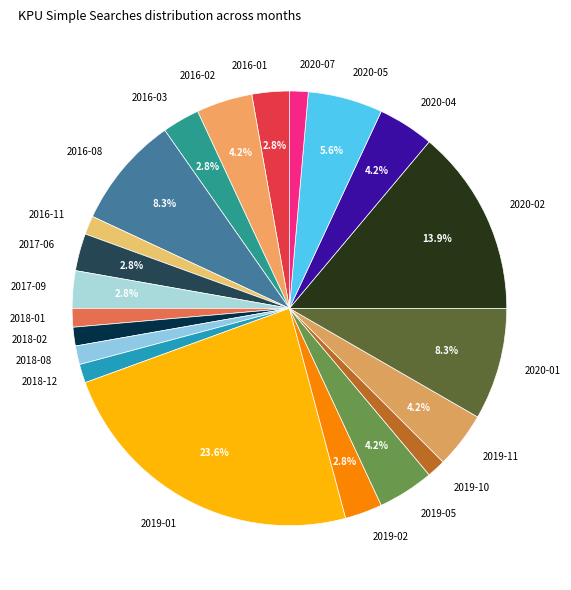

What is the largest slice in the pie chart?

2019-01